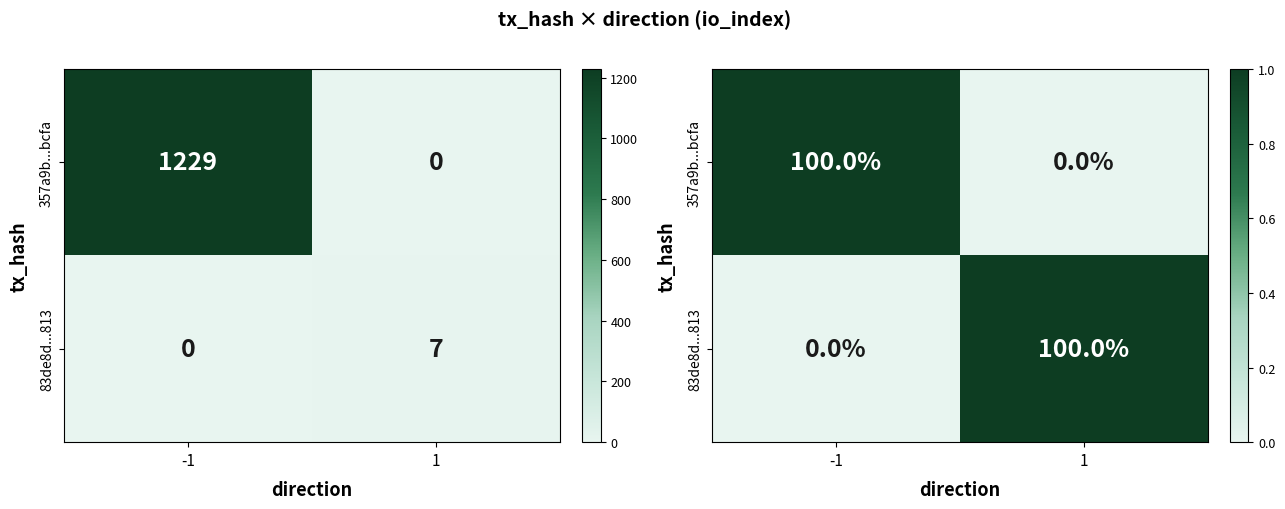

Is it true that 83de8d...813 equals 1 at 1?

True